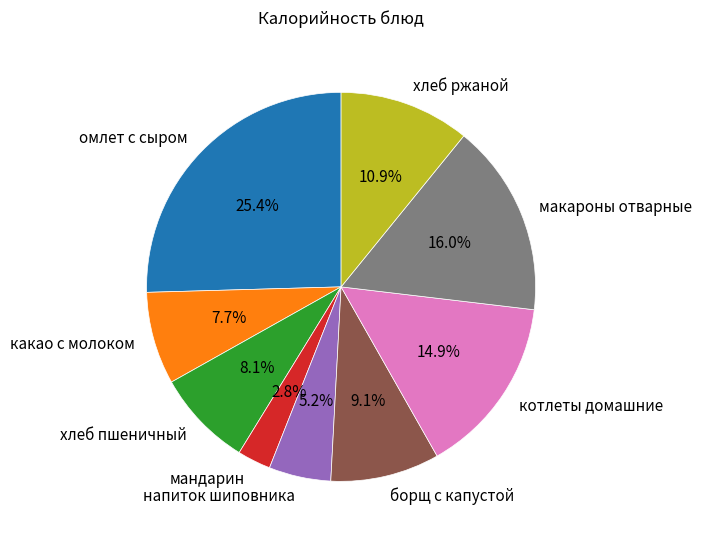

To the nearest percent, what percentage of the pie is омлет с сыром?

25%